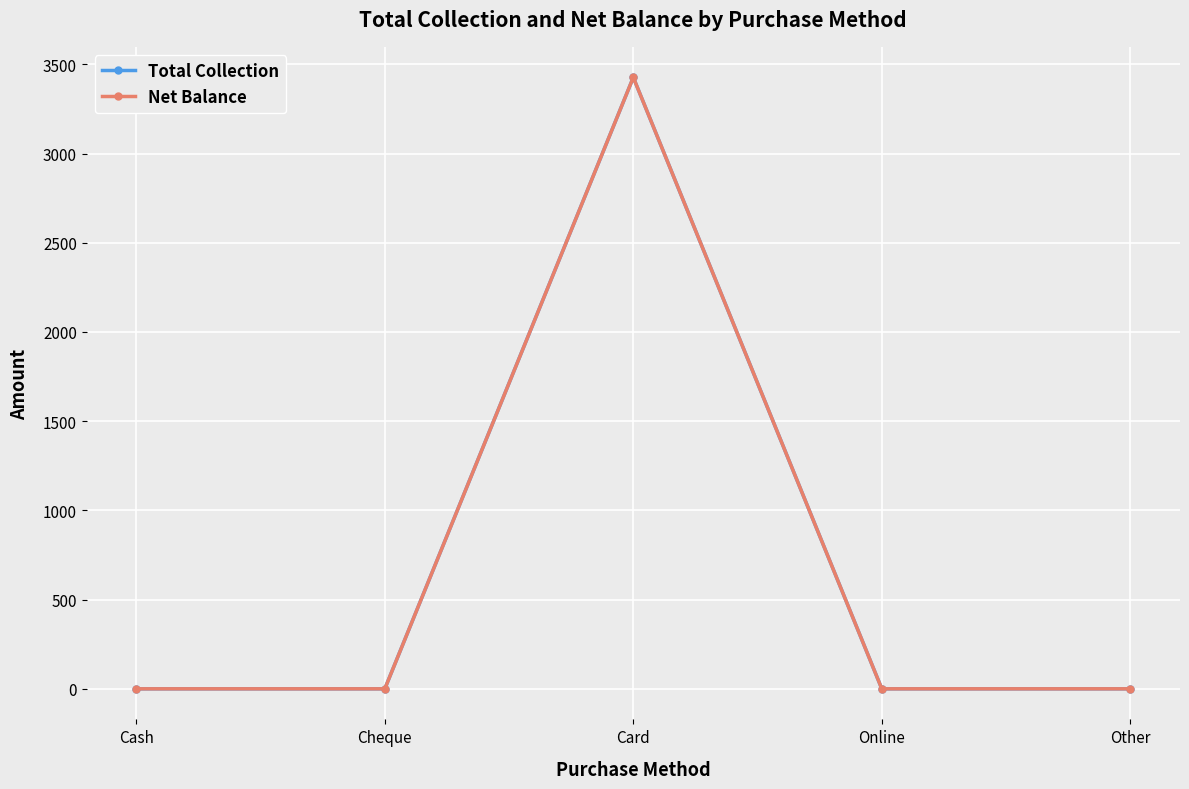

The Total Collection series shows -1914.4 at Other. True or false?

False